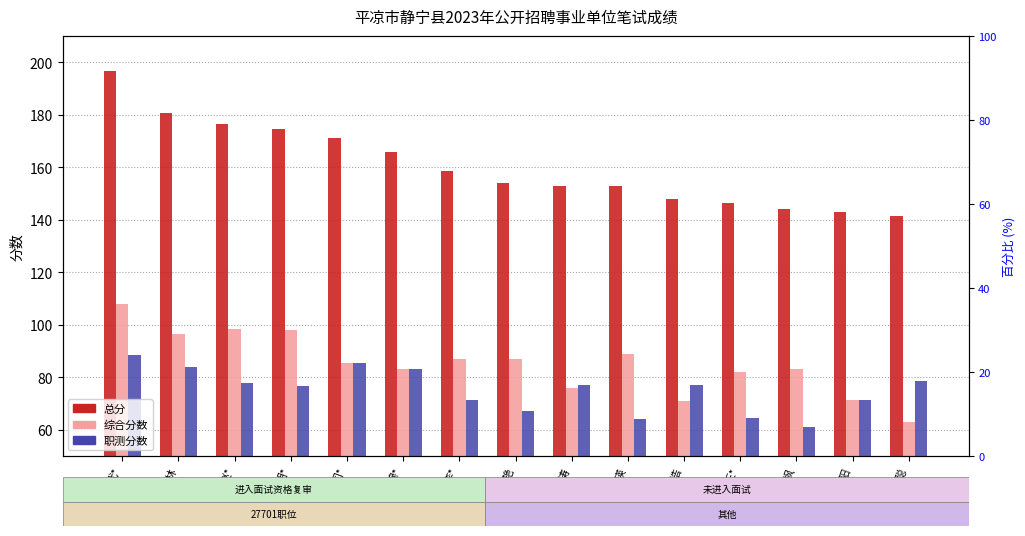

What position from the right is 代*?

15